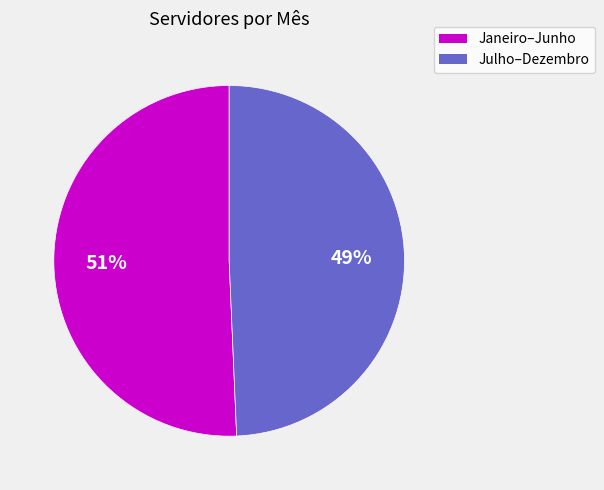

To the nearest percent, what is the average slice percentage?

50%